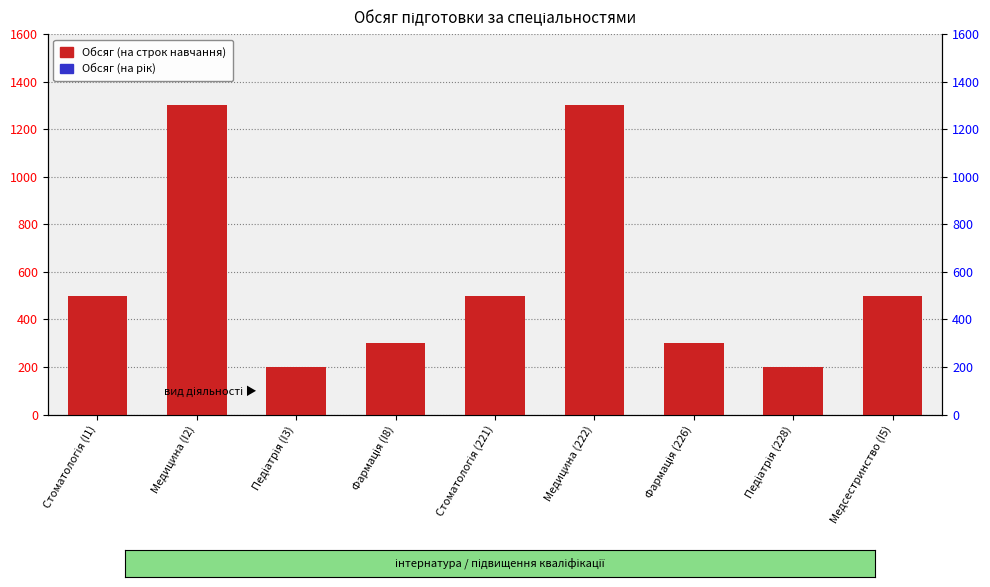

Which series has the widest spread of values?

Обсяг (на строк навчання)